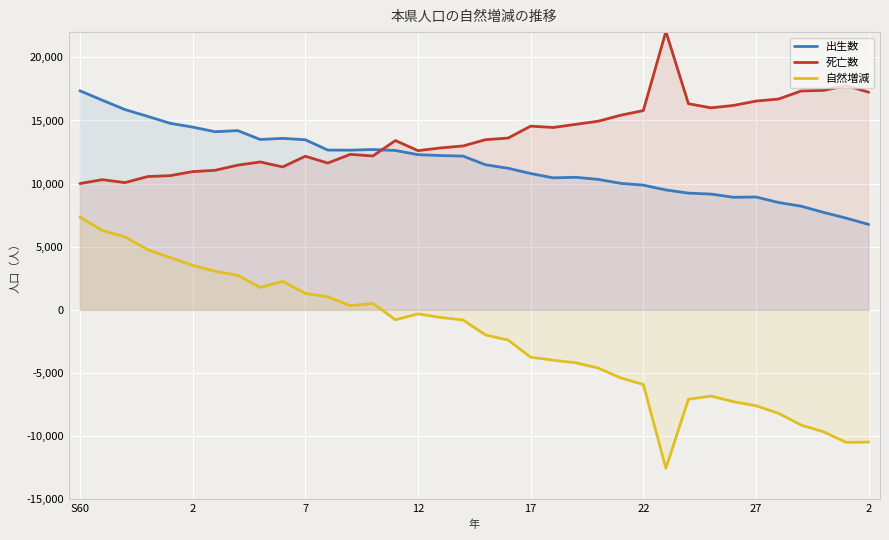

Reading right to left, what are all the values shown in this chart?

出生数: 6764	7265	7719	8210	8502	8938	8918	9171	9246	9497	9879	10020	10332	10501	10457	10800	11215	11491	12180	12223	12292	12624	12699	12649	12656	13475	13583	13495	14198	14110	14476	14779	15332	15864	16602	17354
死亡数: 17239	17762	17384	17336	16700	16537	16191	16002	16329	22047	15787	15418	14944	14695	14446	14552	13607	13479	12983	12826	12611	13410	12189	12318	11627	12168	11320	11714	11460	11053	10949	10631	10555	10077	10313	10003
自然増減: -10475	-10497	-9665	-9126	-8198	-7599	-7273	-6831	-7083	-12550	-5908	-5398	-4612	-4194	-3989	-3752	-2392	-1988	-803	-603	-319	-786	510	331	1029	1307	2263	1781	2738	3057	3527	4148	4777	5787	6289	7351